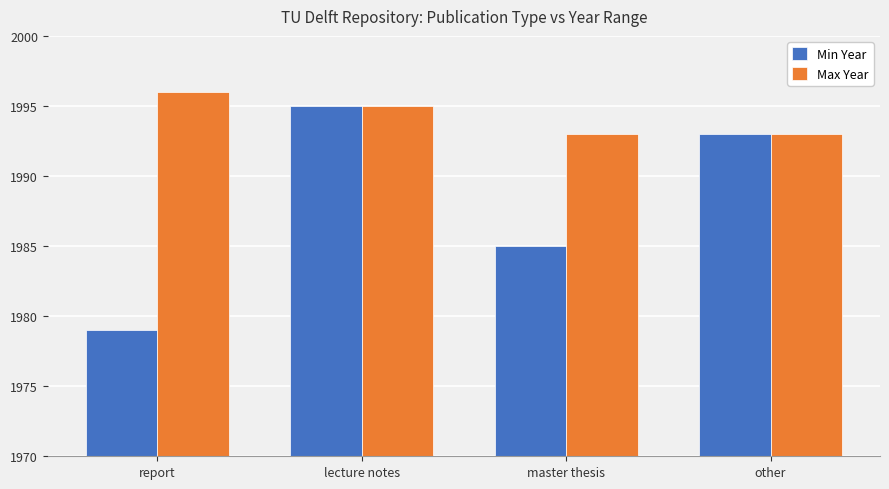

Is it true that Max Year equals 1357 at report?

False